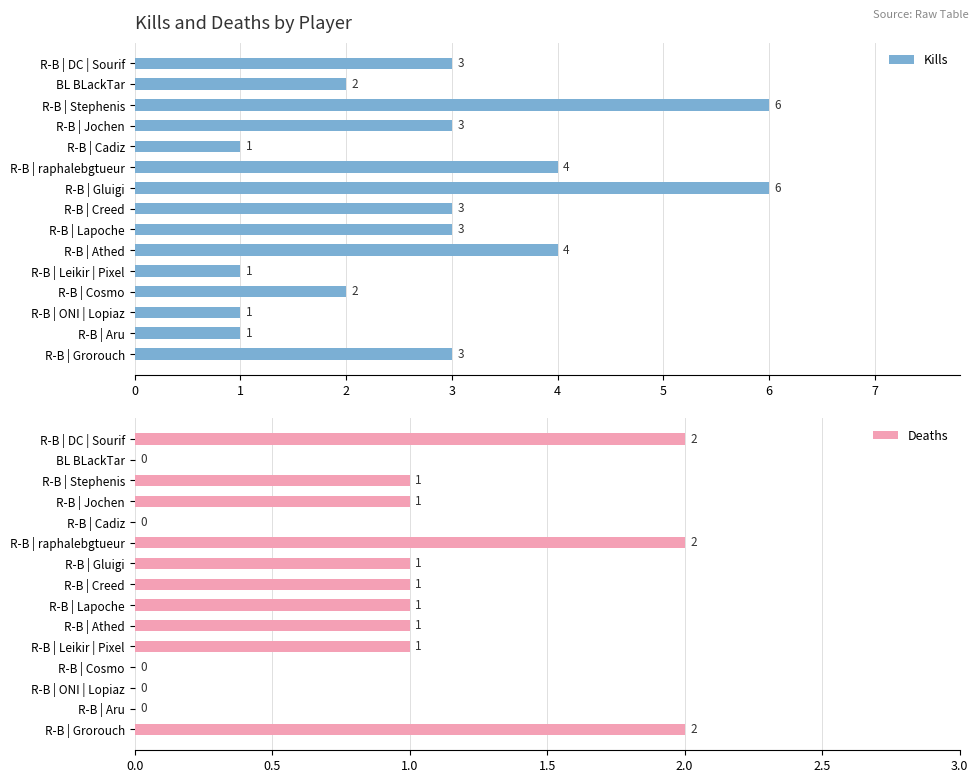

List the series in order of their peak value, lowest first.

Deaths, Kills